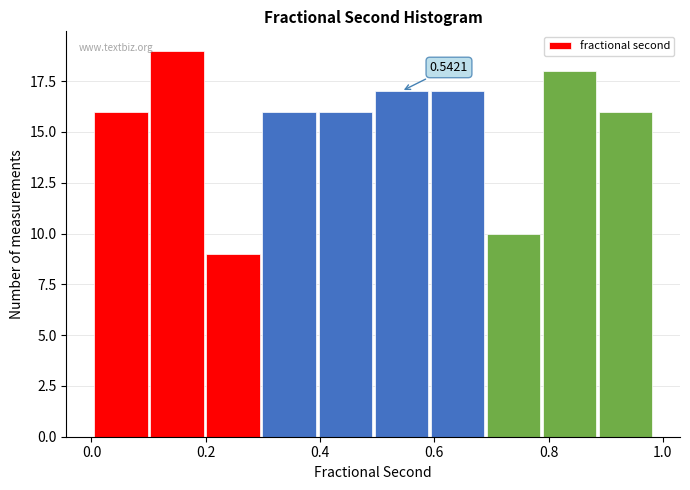

Which range on the x-axis has the tallest bar?

0.10 to 0.20